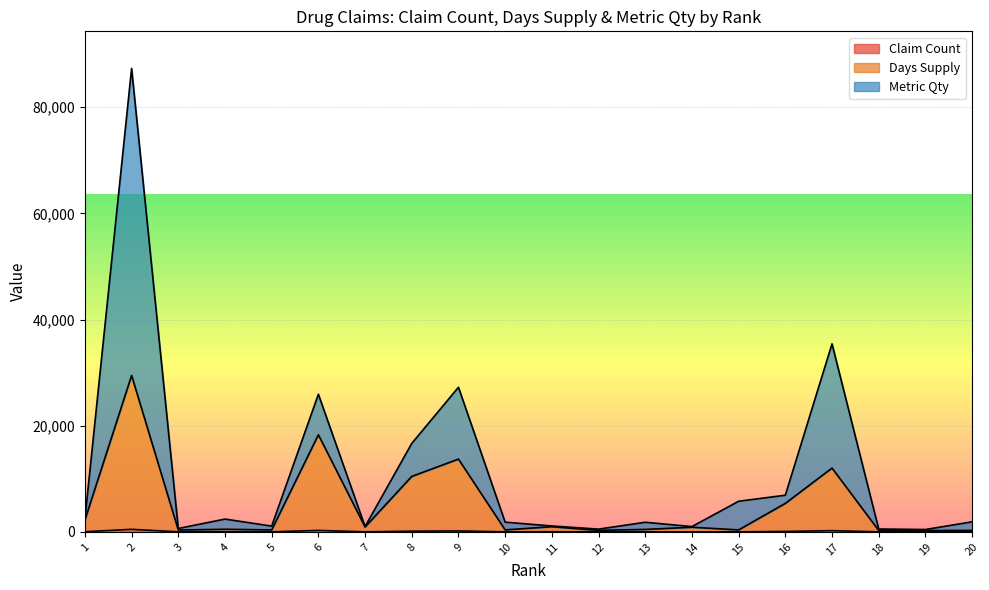

What is the maximum value for Claim Count?

484